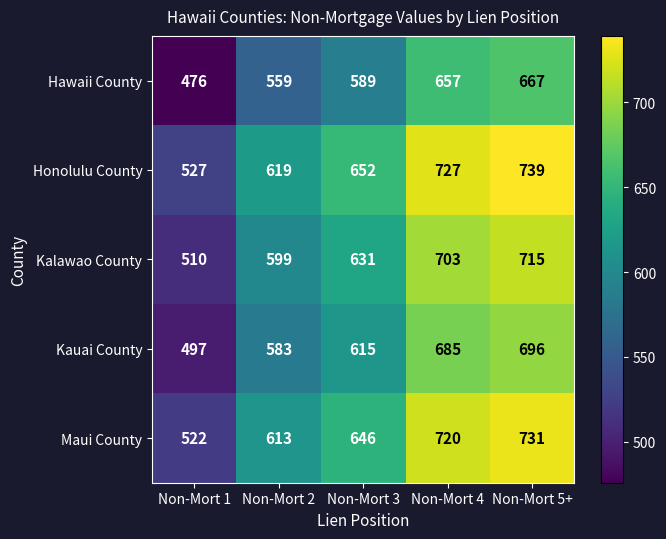

Rank the series by their maximum value, from lowest to highest.

Hawaii County, Kauai County, Kalawao County, Maui County, Honolulu County